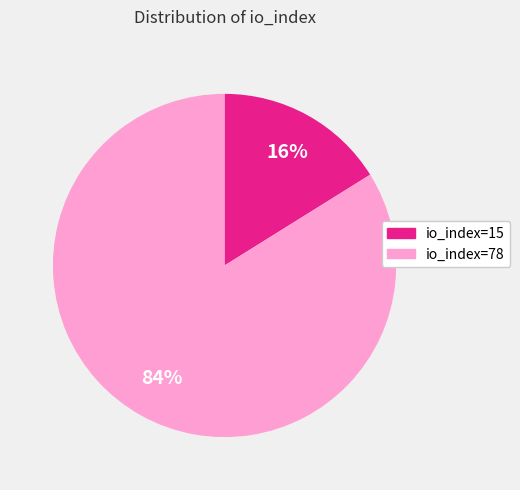

Rank the categories by value from lowest to highest.

io_index=15, io_index=78